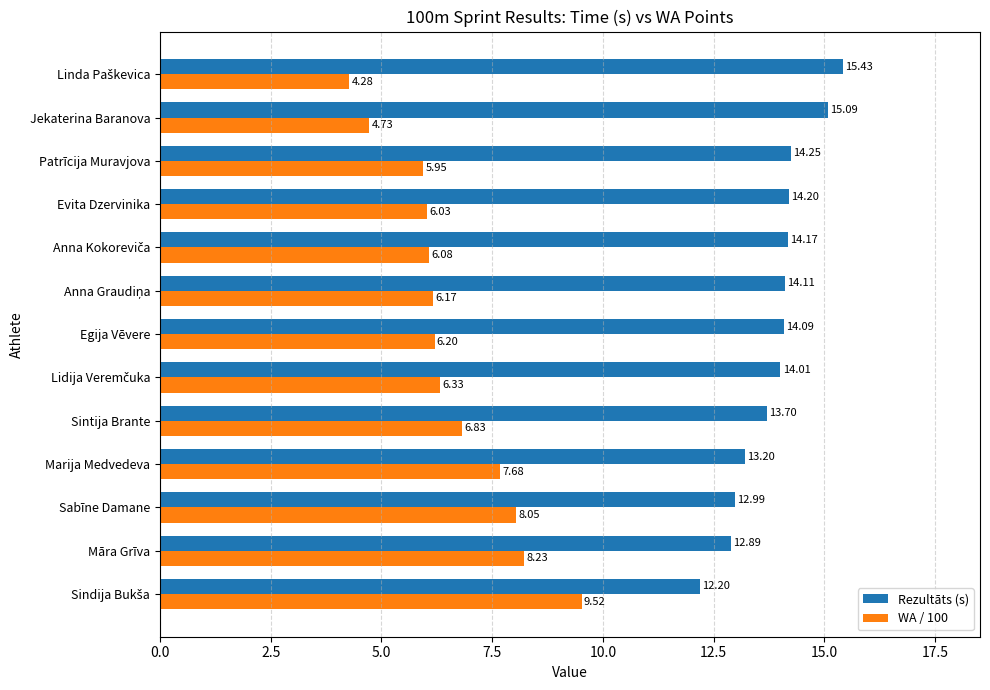

At which label is WA / 100 closest to 6?

Evita Dzervinika